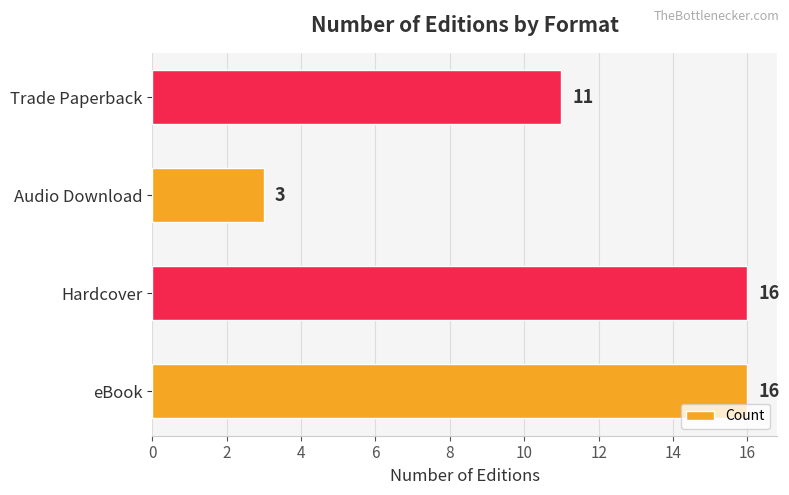

How many data points does each series have?

4